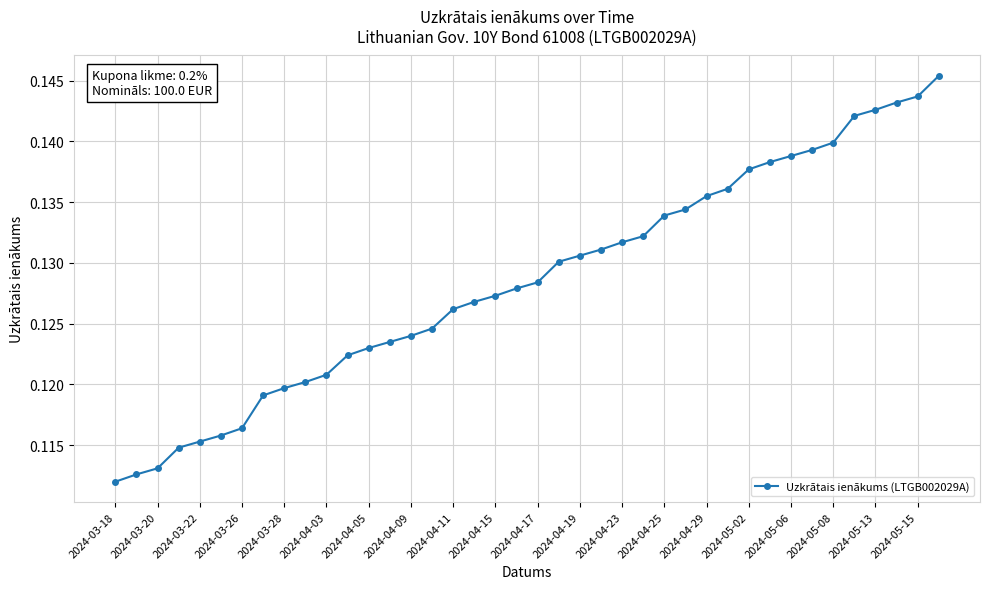

What is the sum of all values?

5.1